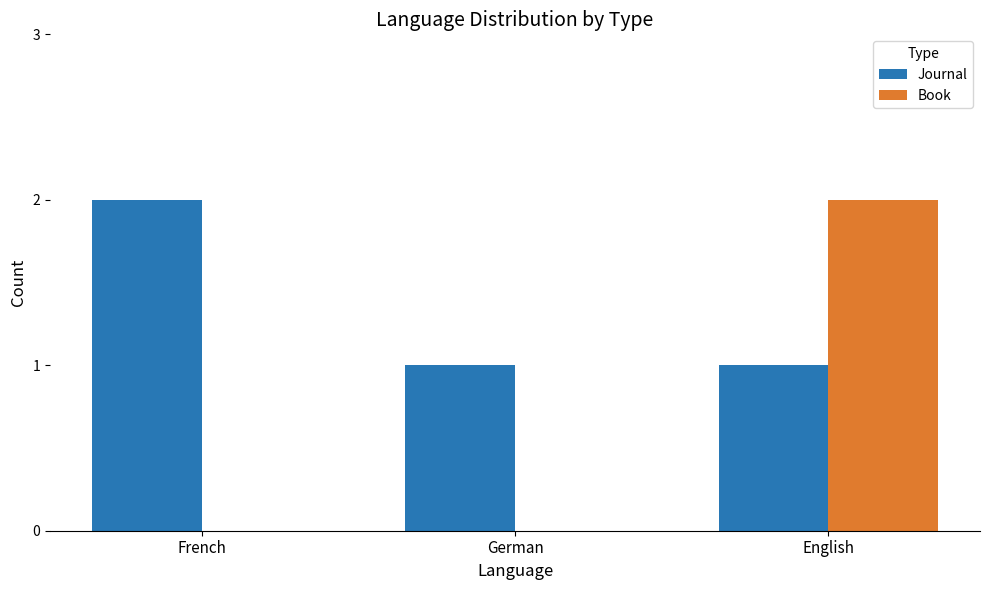

How many groups of bars are there?

3